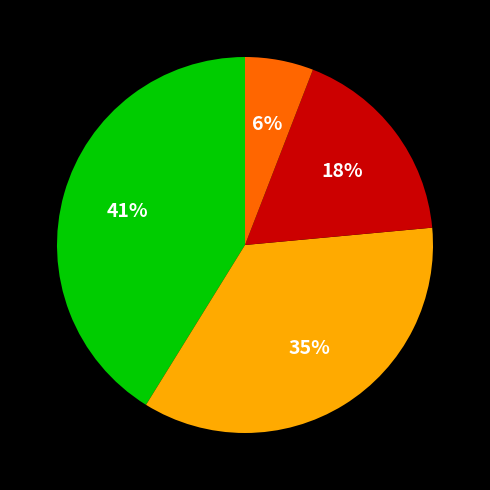

Does any single category account for the majority?

No